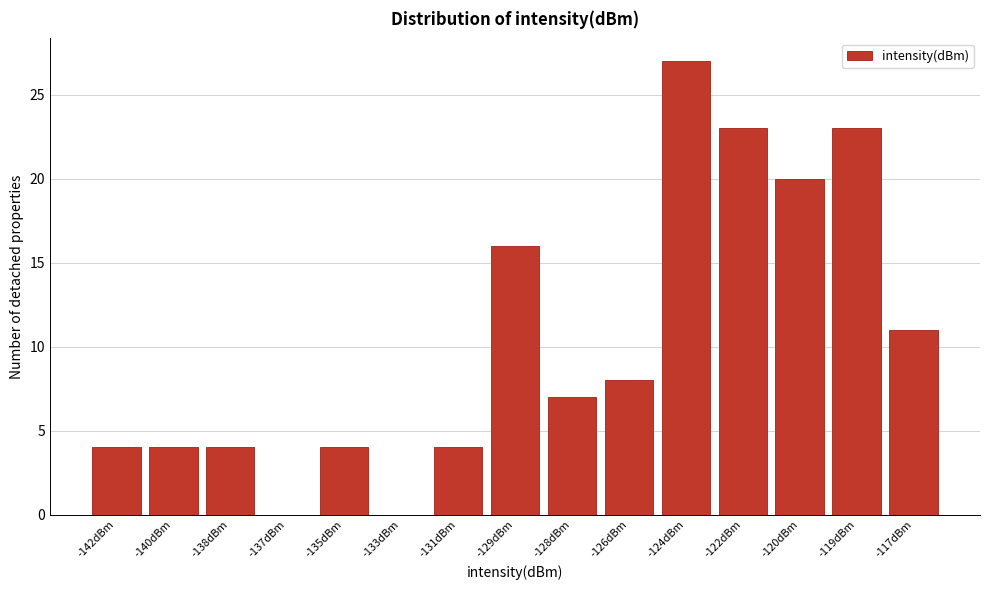

Reading left to right, extract all data points from this chart.

-142dBm=4	-140dBm=4	-138dBm=4	-137dBm=0	-135dBm=4	-133dBm=0	-131dBm=4	-129dBm=16	-128dBm=7	-126dBm=8	-124dBm=27	-122dBm=23	-120dBm=20	-119dBm=23	-117dBm=11